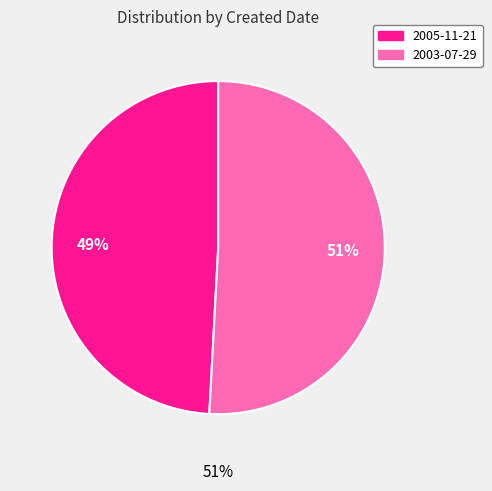

Which has a higher value, 2003-07-29 or 2005-11-21?

2003-07-29